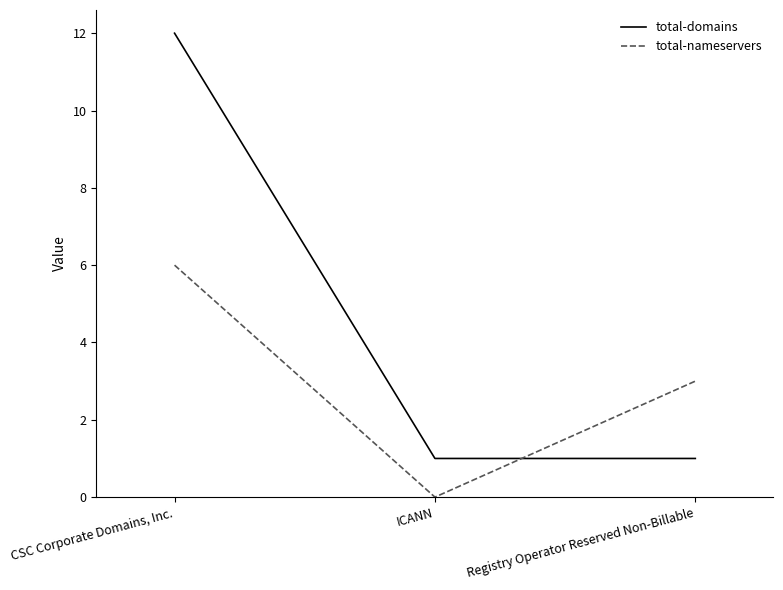

What is the total value across all series at ICANN?

1